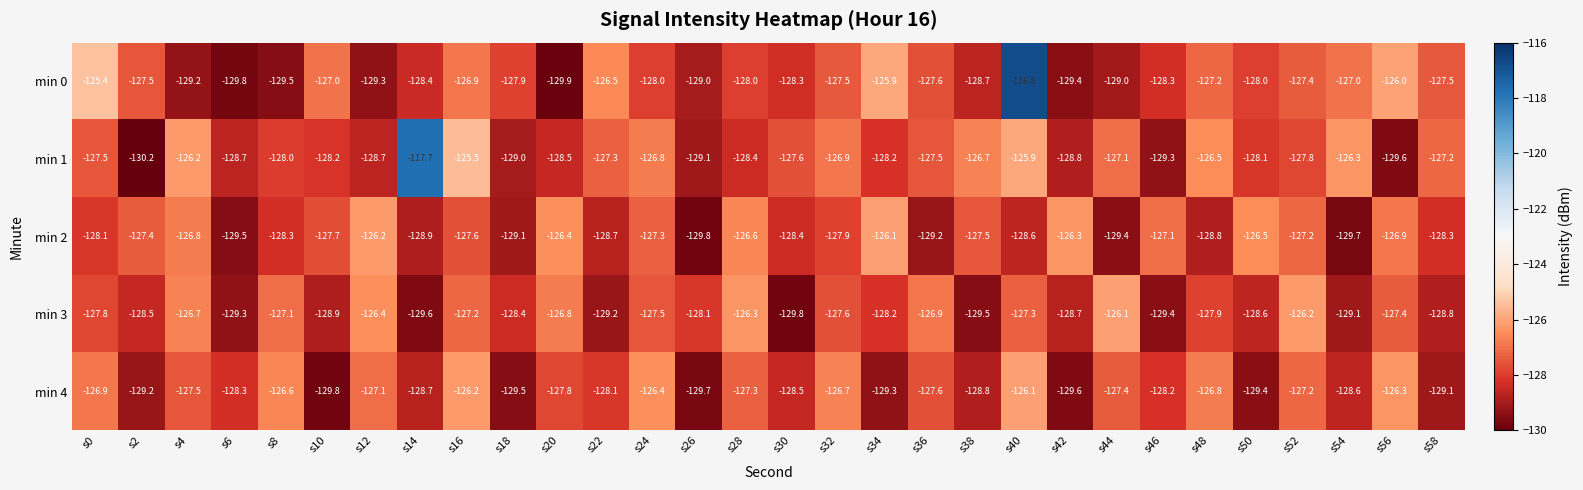

Which series has the largest total across all categories?

min 1